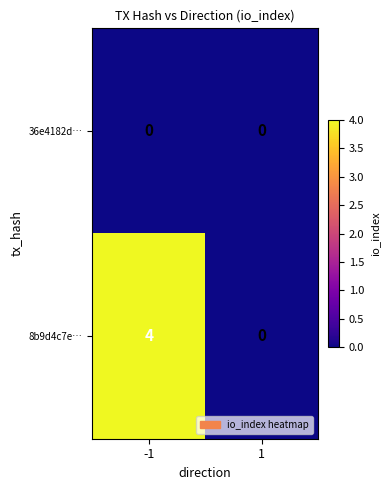

Count the number of data series in this chart.

2